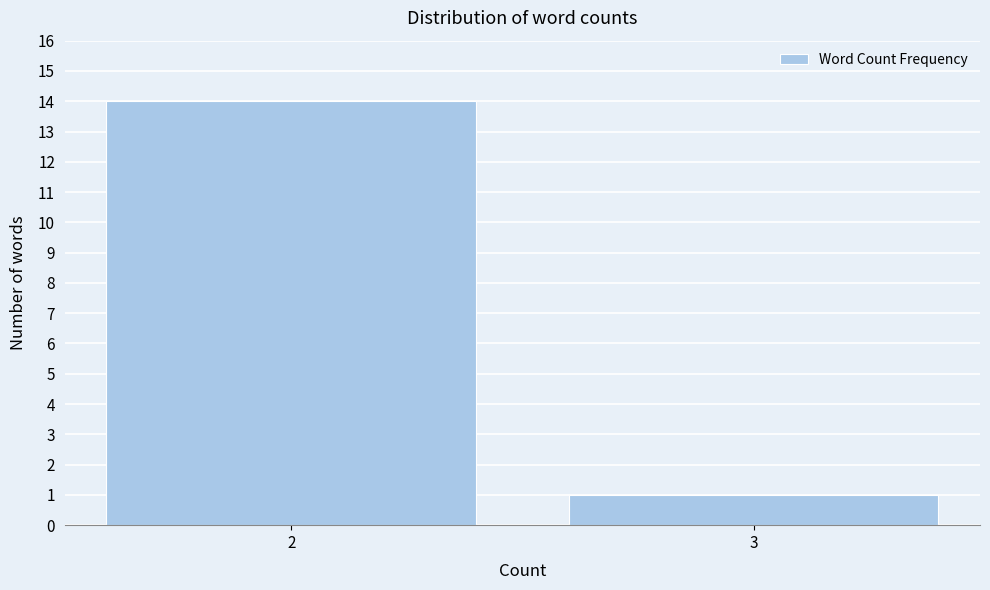

Reading right to left, list all the values displayed in this chart.

1	14